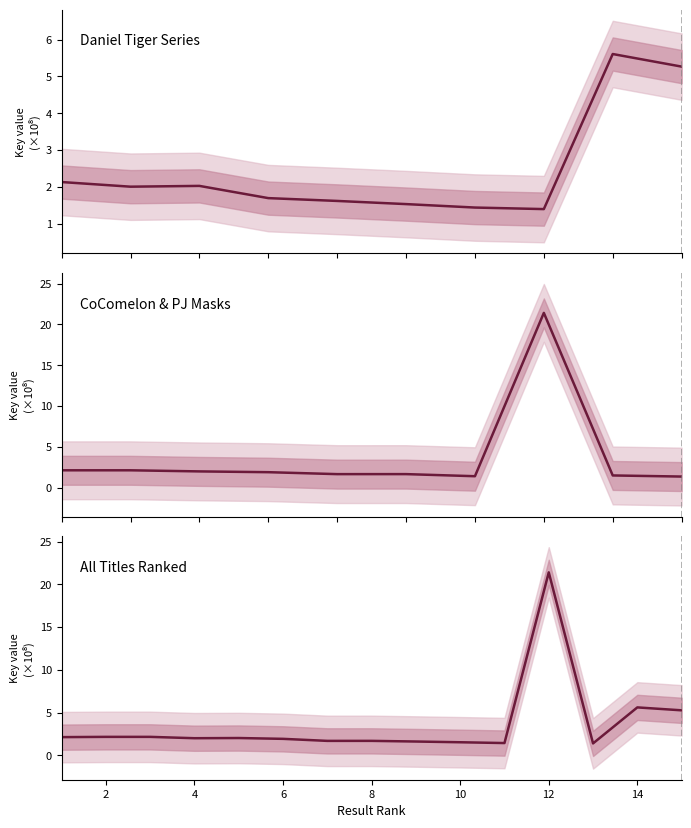

What value does the data have at 2?

2.2